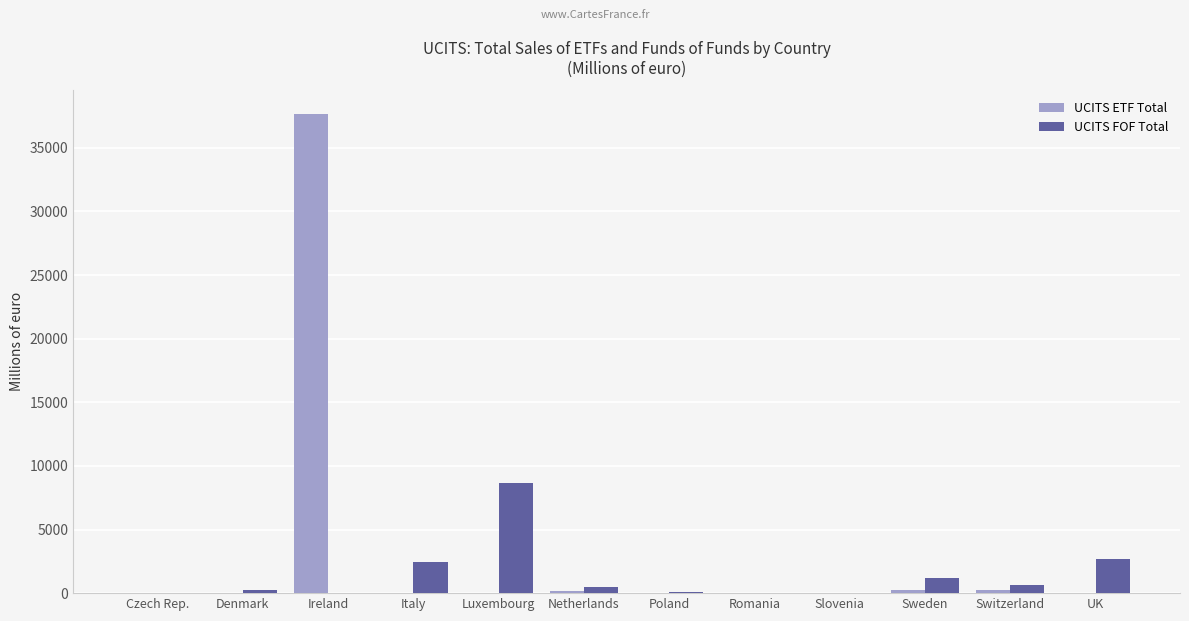

What is the approximate value of UCITS FOF Total at Italy?

2449.4